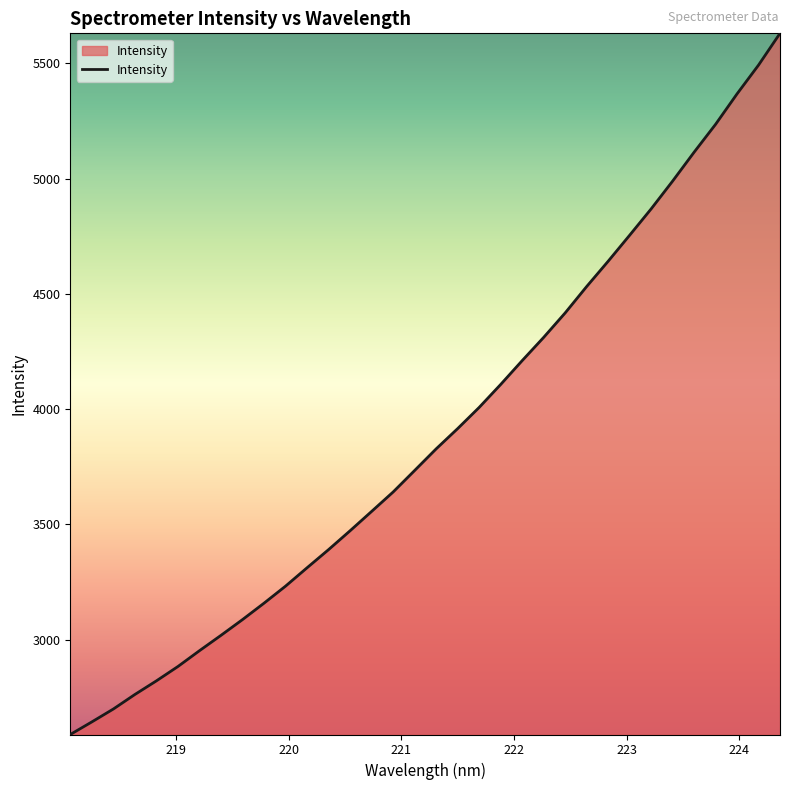

What is the greatest value displayed?

5630.4